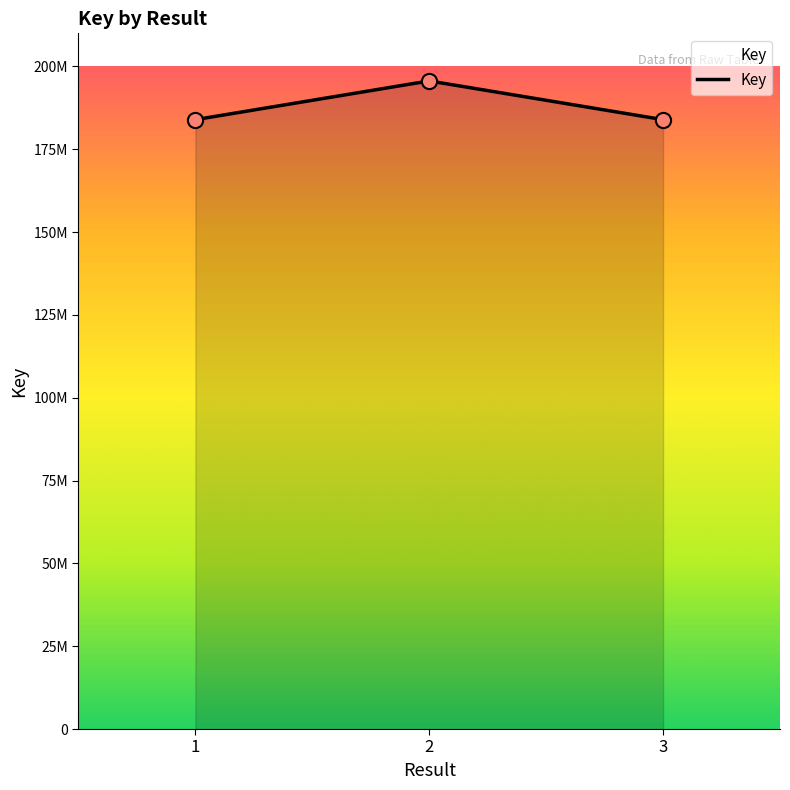

What is the change in value from 1 to 2?

+11690132